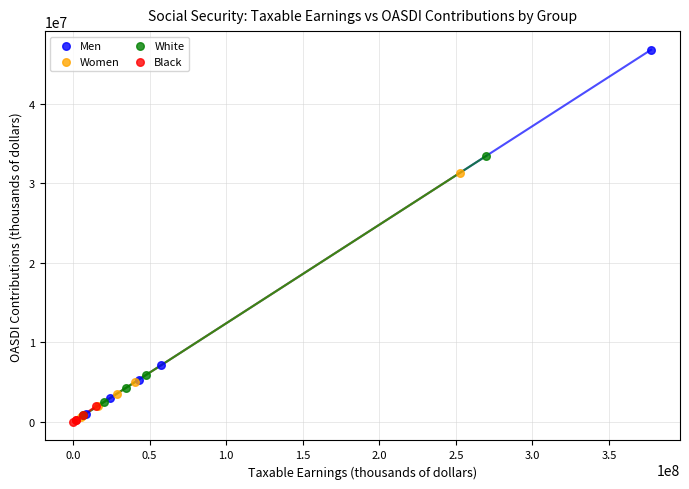

Which series reaches the maximum Y coordinate?

Men